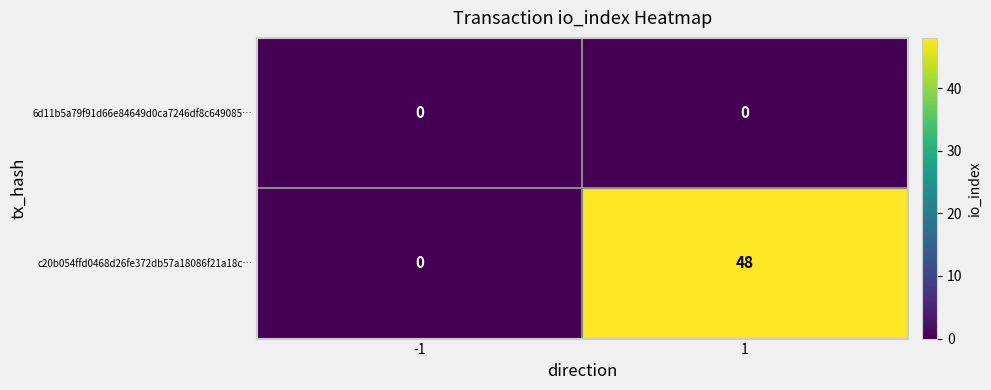

What is the greatest value displayed?

48